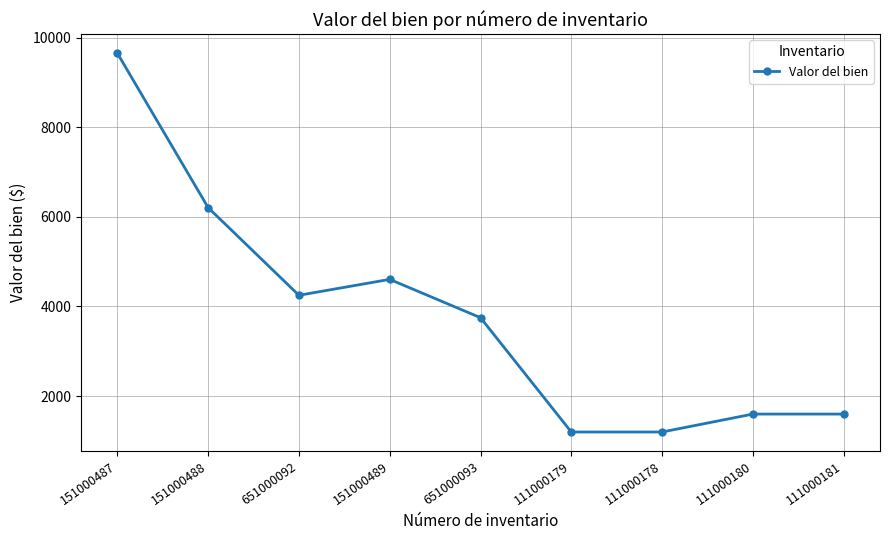

What is the label of the 6th point from the left?

111000179